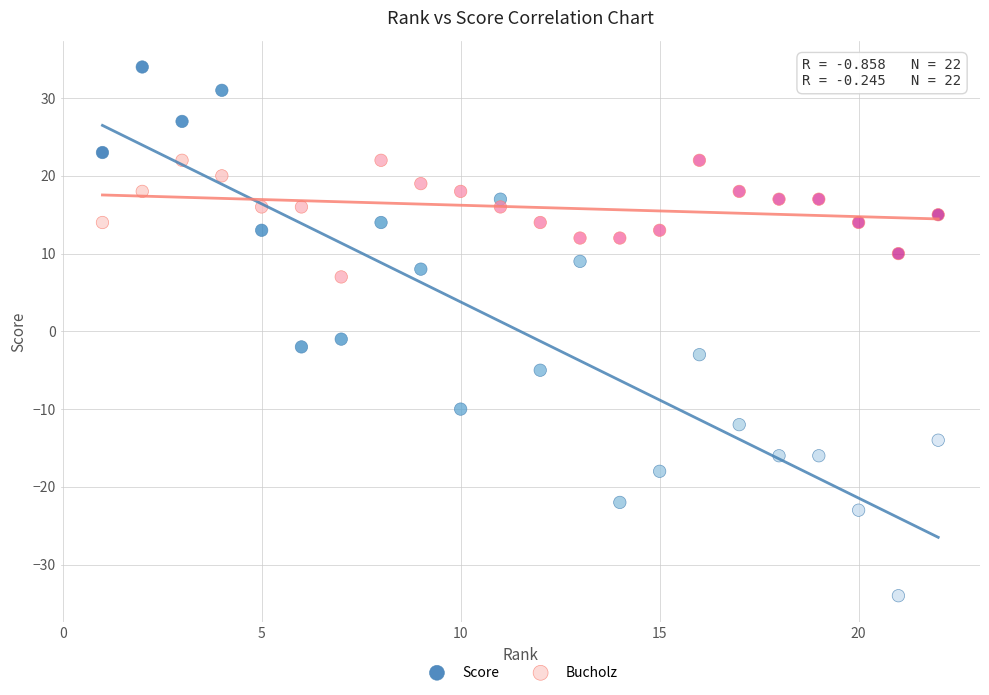

What are all the series names shown in the legend?

Score, Bucholz